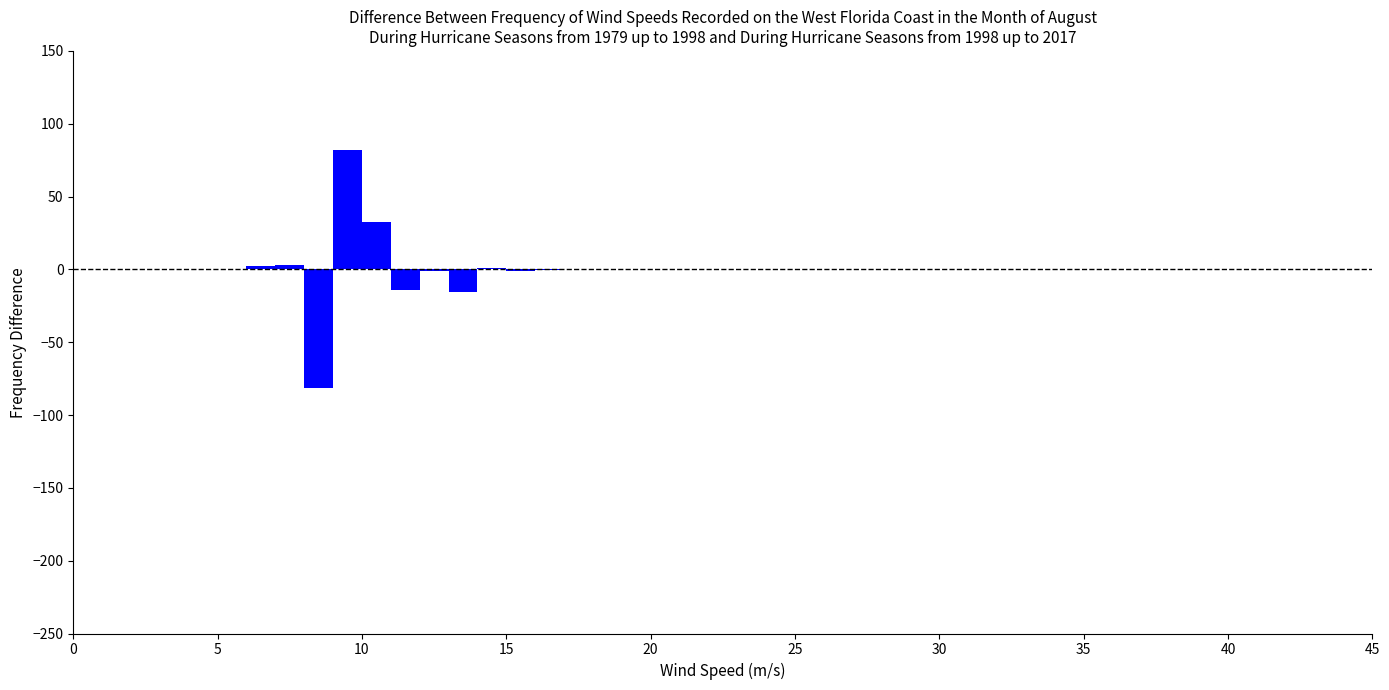

Around what value on the x-axis is the tallest bar? Give the approximate position of its centre, as read against the axis.

9.5